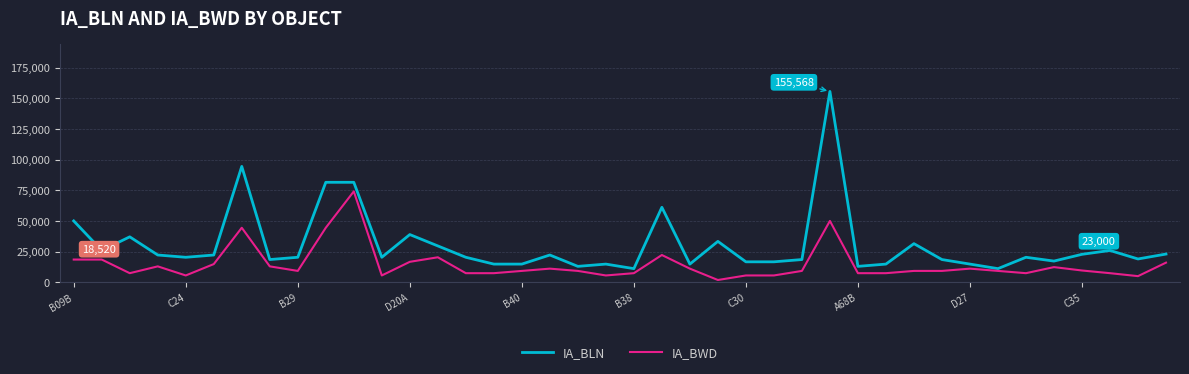

How many series are shown in this chart?

2